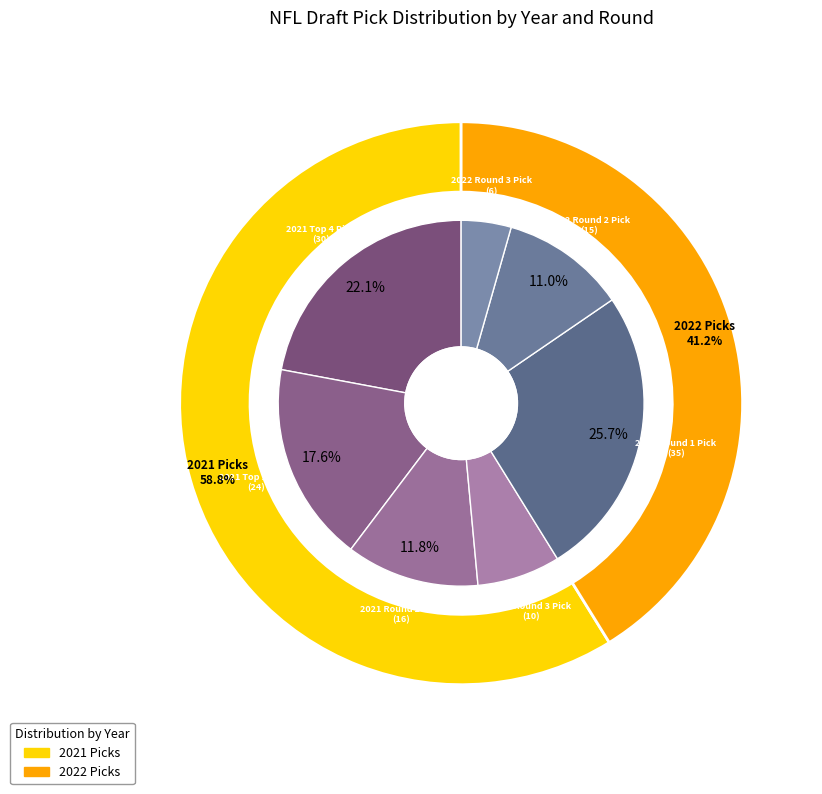

Which slice is the smallest?

2022 Round 3 Pick